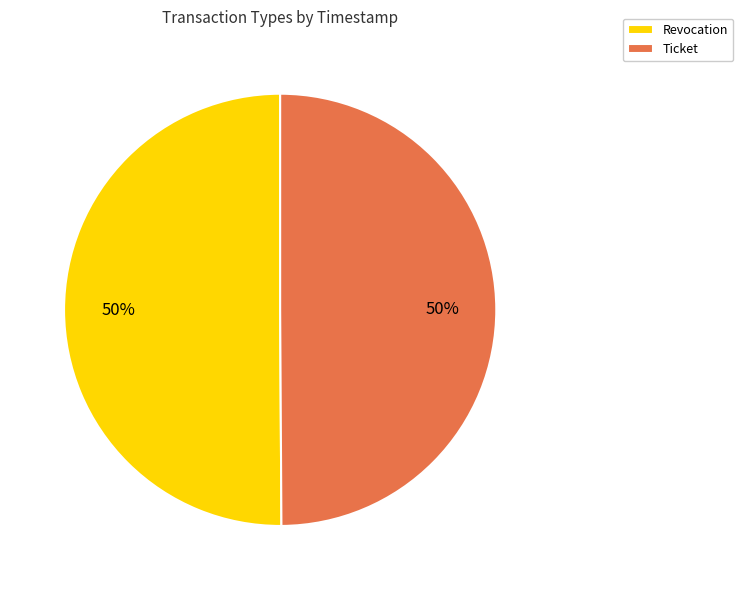

To the nearest percent, what portion does Ticket represent?

50%